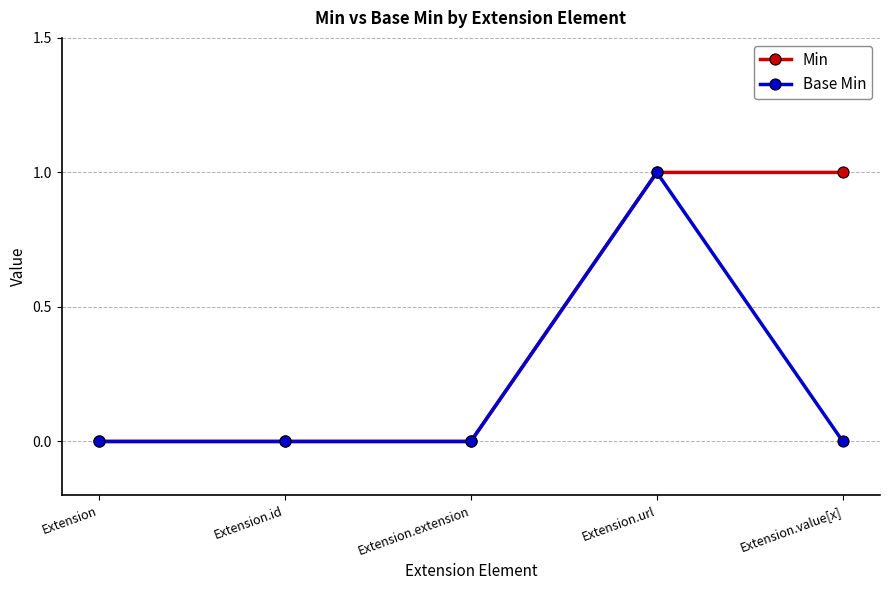

Which series has the largest total across all categories?

Min